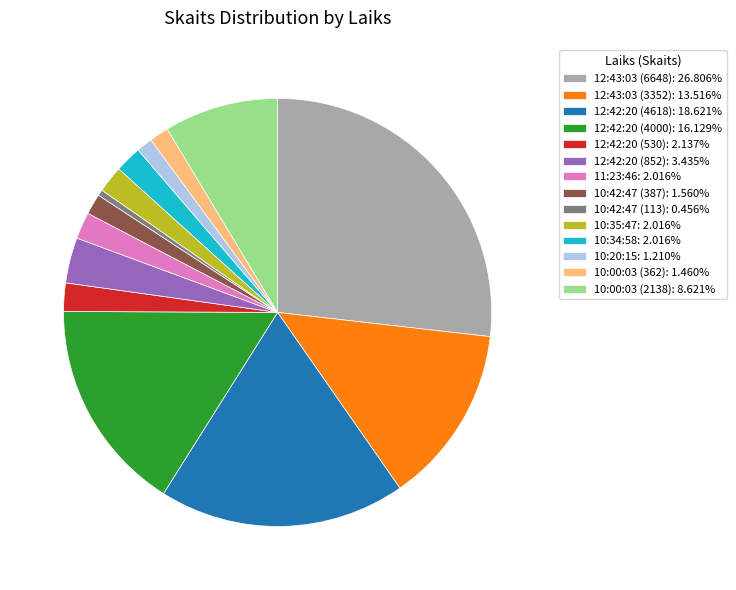

Which category has the smallest portion of the pie?

10:42:47 (113)